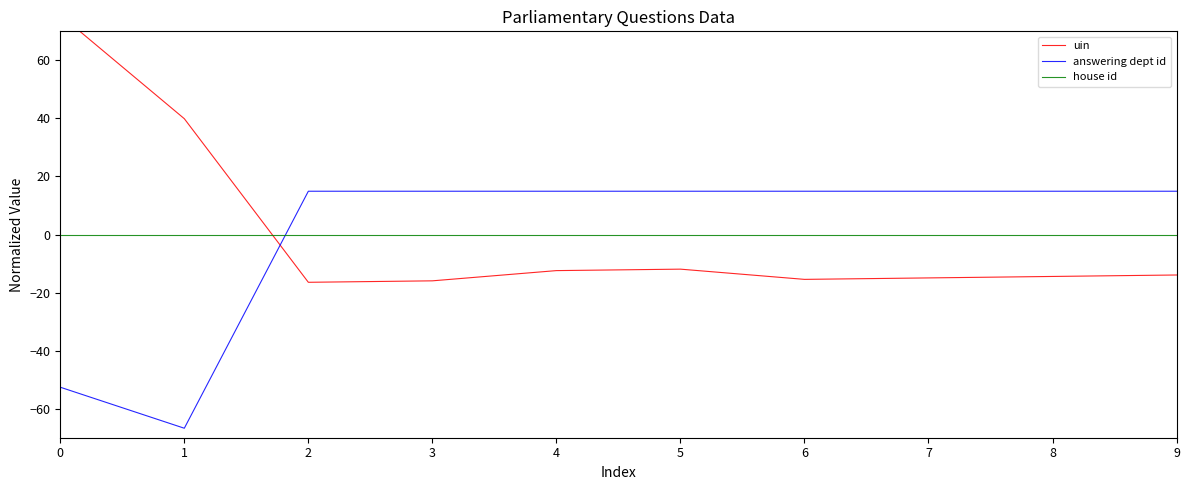

Which series has the largest range (max minus min)?

uin